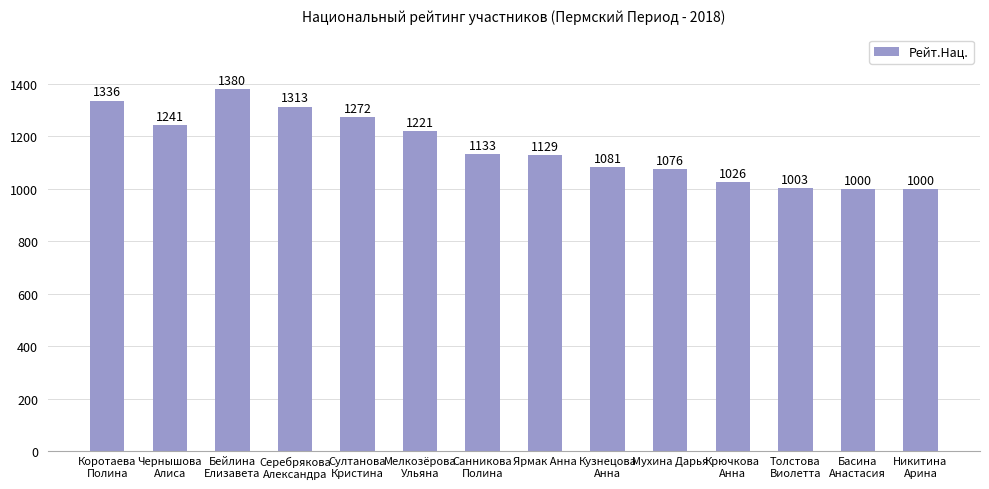

What is the sum of the values at Никитина
Арина and Басина
Анастасия?

2000